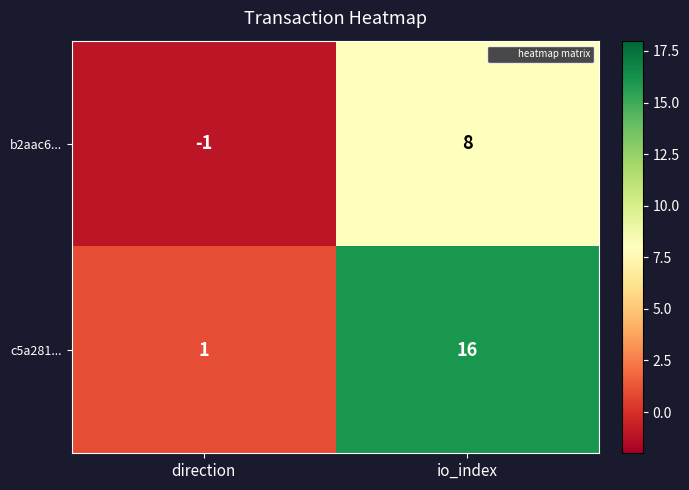

Count the number of data series in this chart.

2